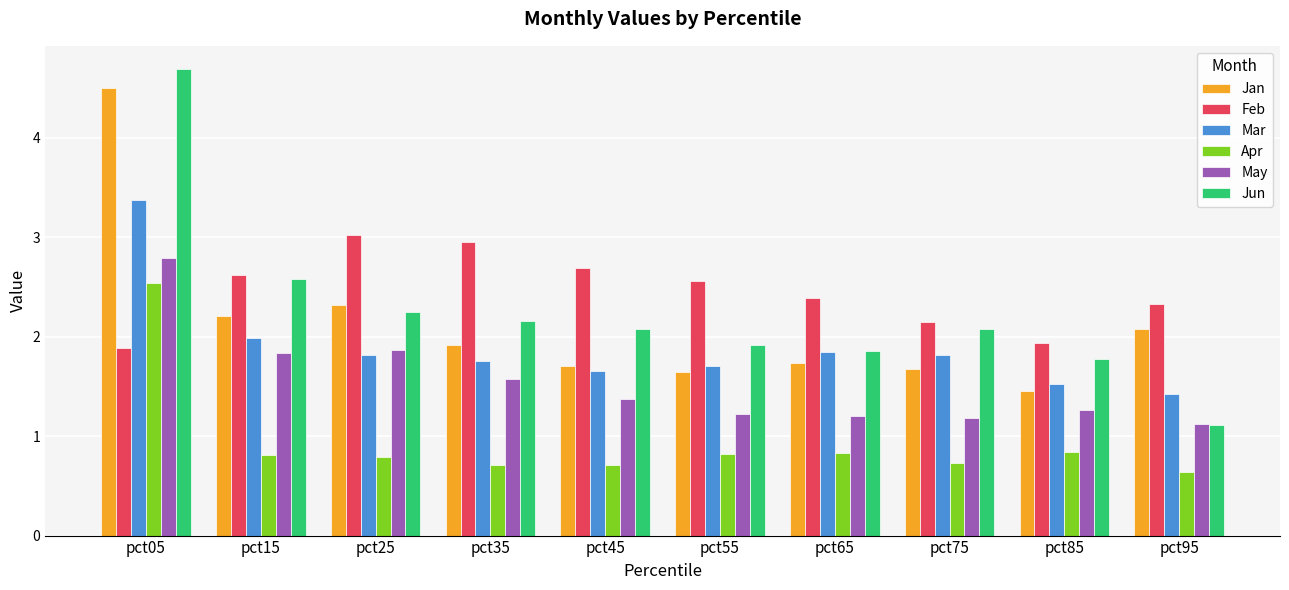

Which series has the widest spread of values?

Jun